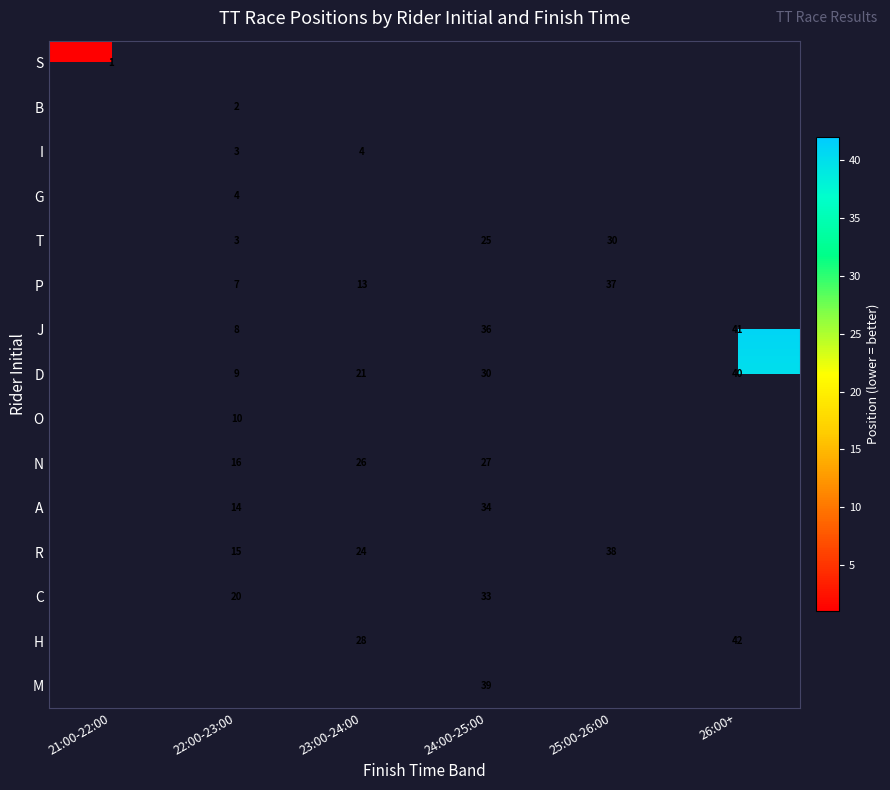

The value of J at 26:00+ is 18. True or false?

False